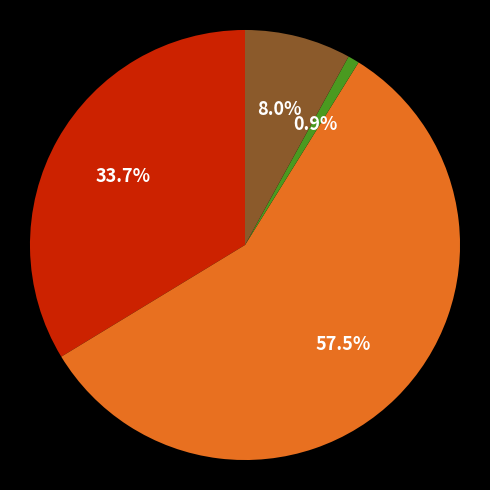

Is there any slice that represents more than half of the pie?

Yes